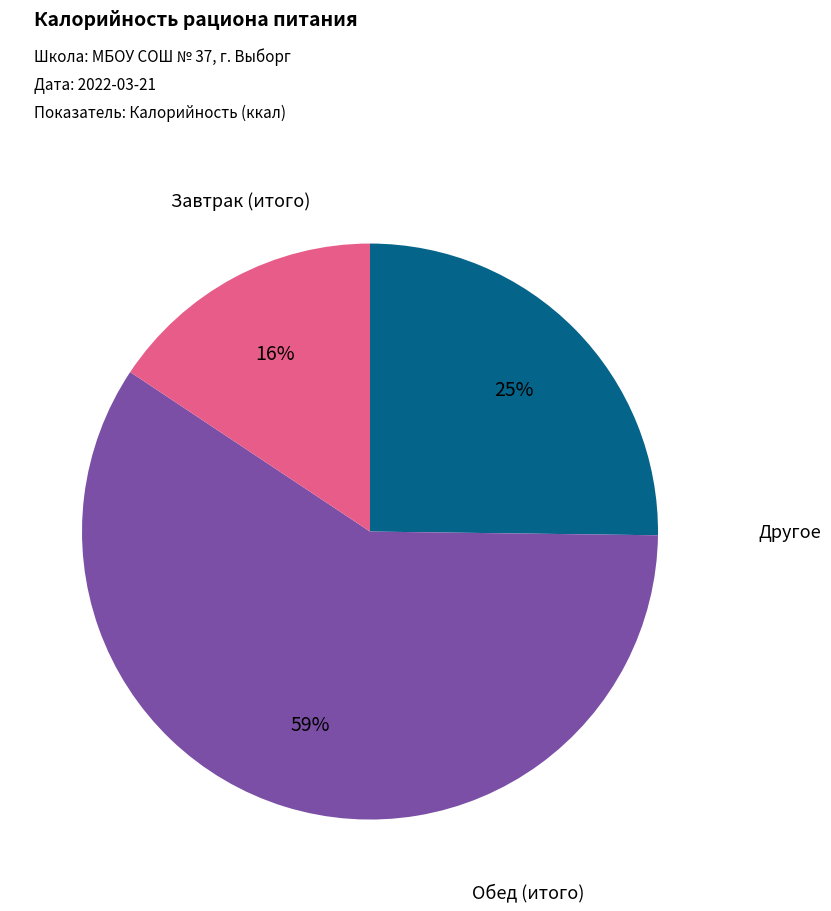

Is there any slice that represents more than half of the pie?

Yes